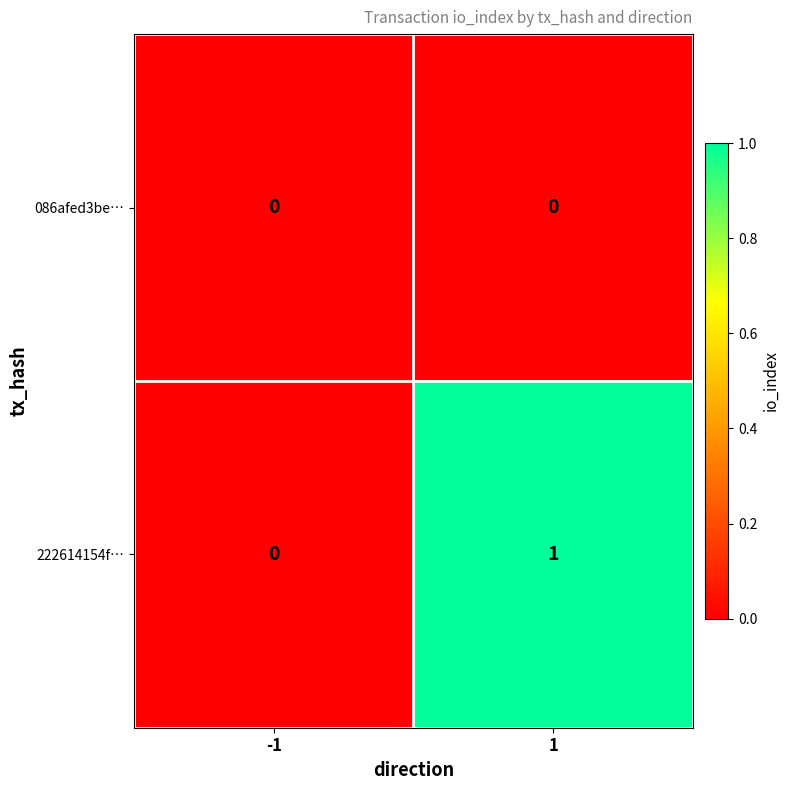

Which series changed the most between -1 and 1?

222614154f…